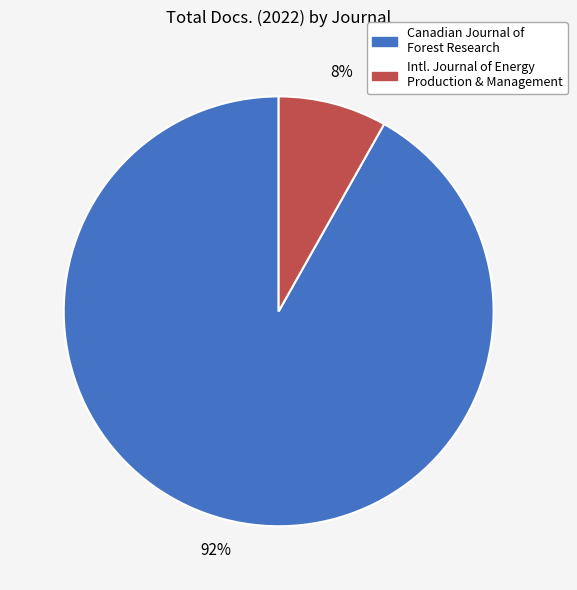

Is there a majority slice in this chart?

Yes